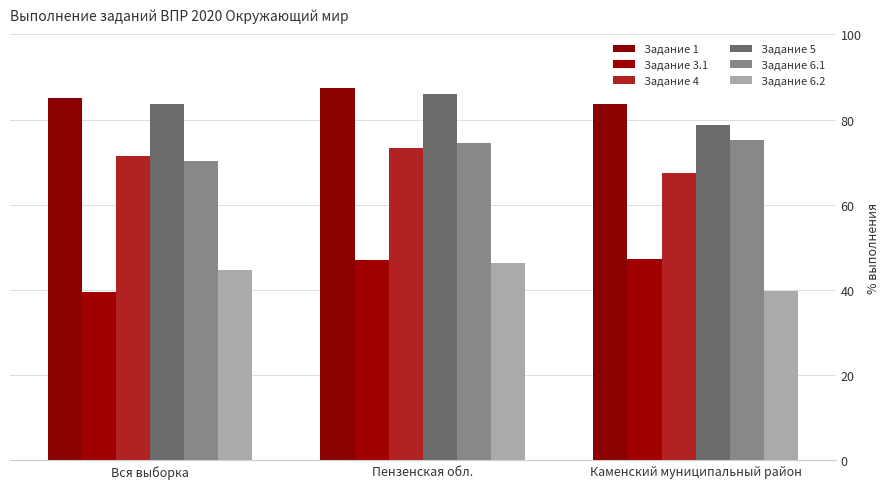

How many bars are there in each group?

6